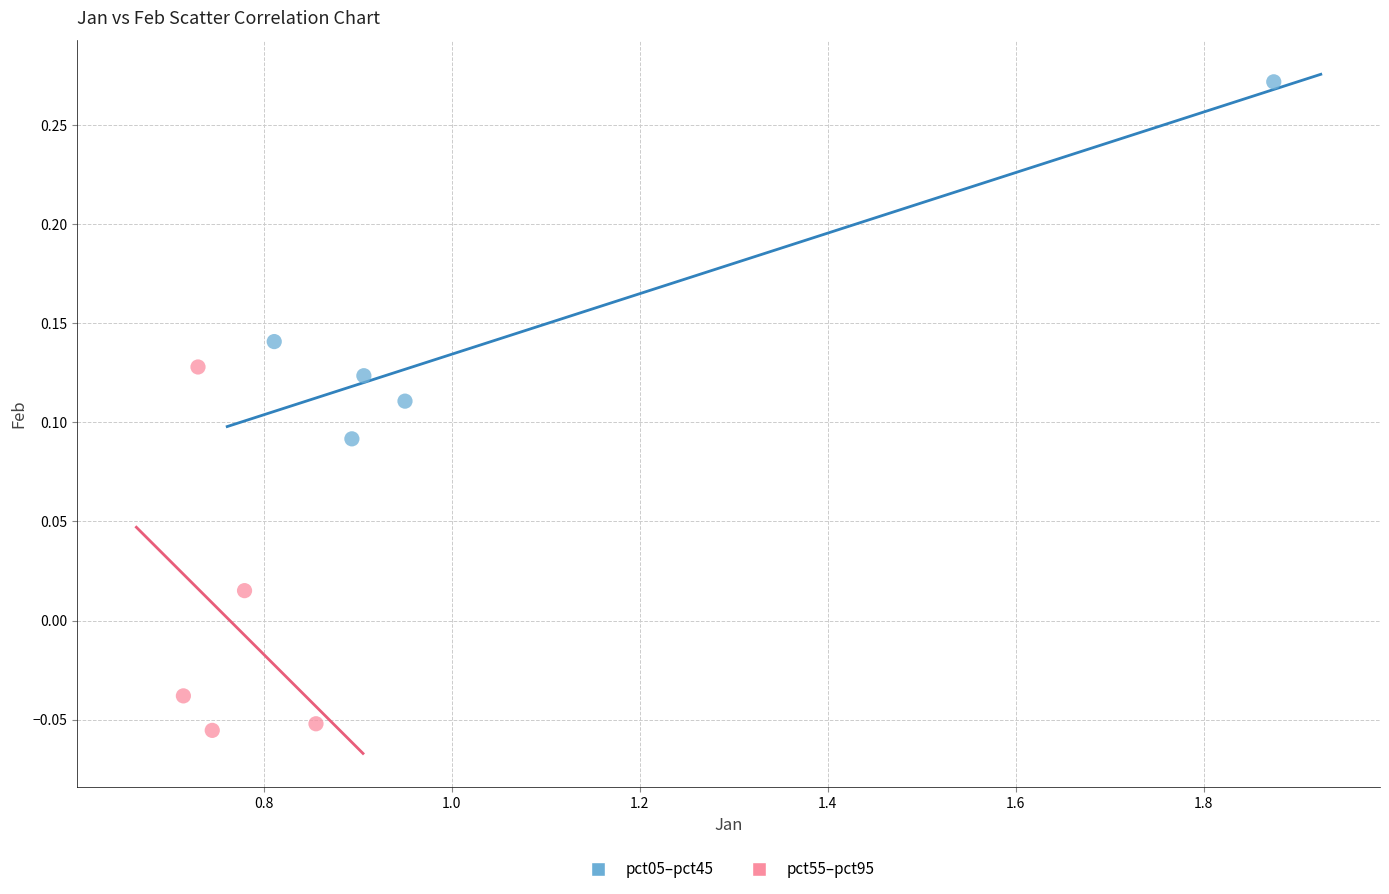

Which series contains the lowest Y value?

pct55–pct95